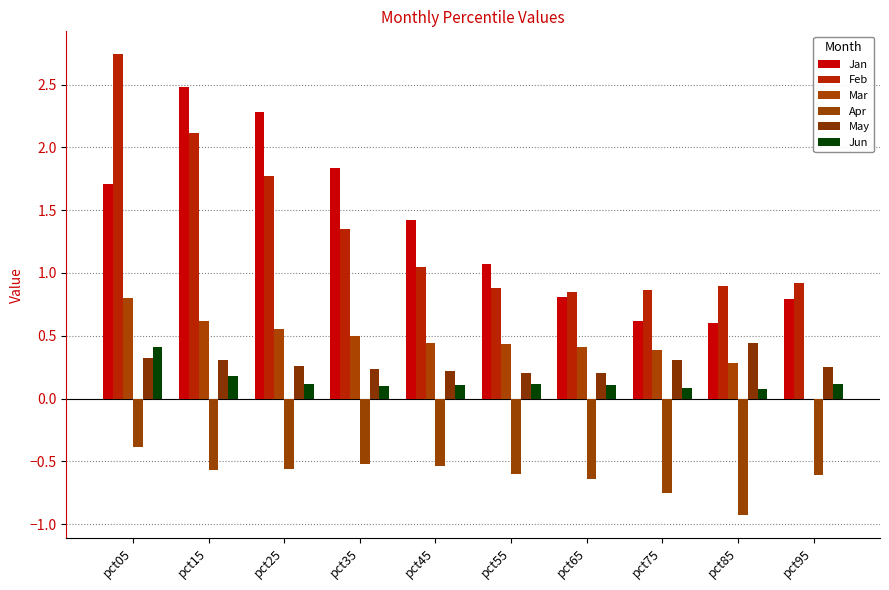

Between pct55 and pct15, which is larger?

pct15